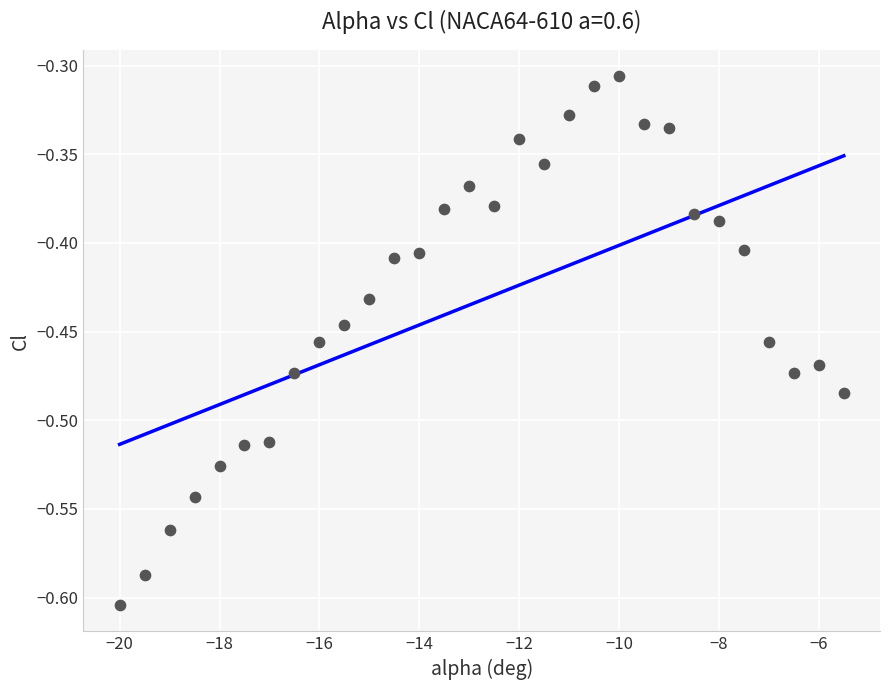

What is the range of Y values (max minus min)?

0.3